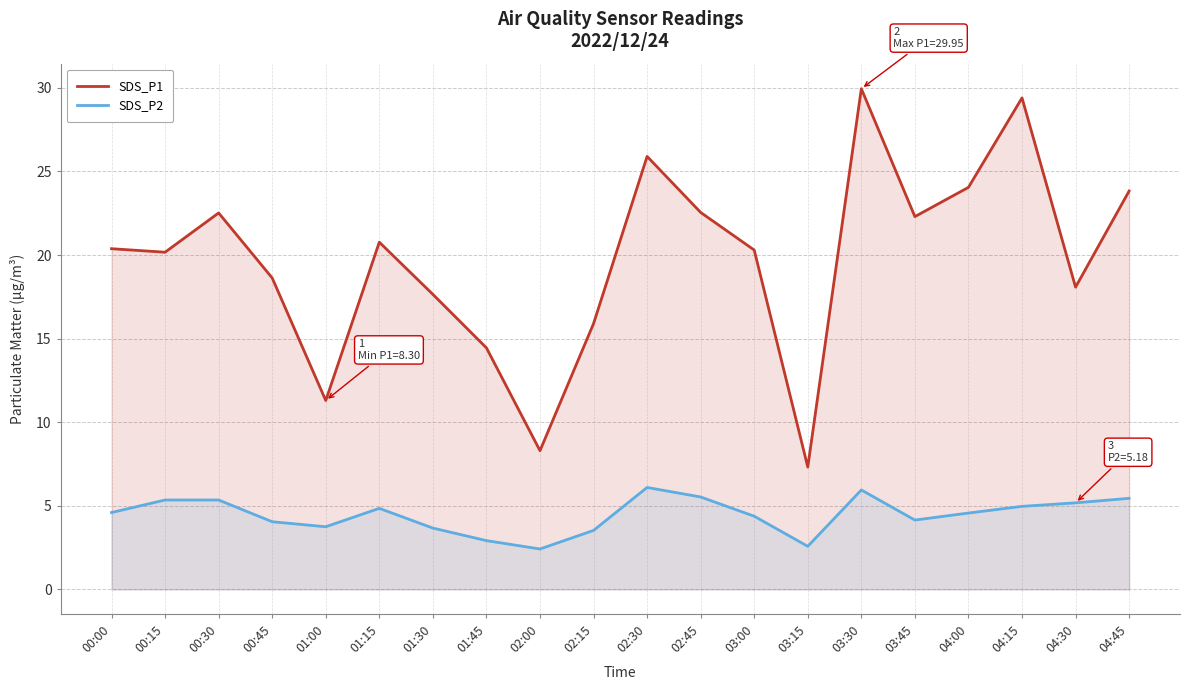

What is the label of the 4th point from the right?

04:00